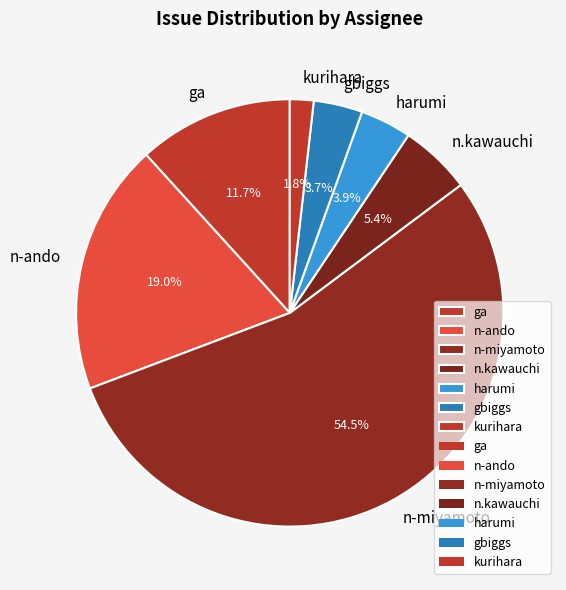

How many segments does this pie chart have?

7